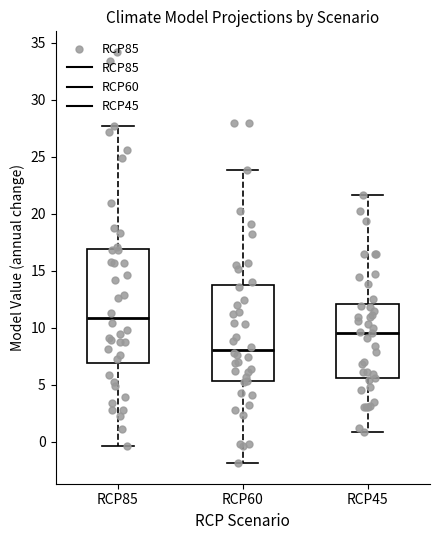

Reading left to right, transcribe this box plot: for each box, give where its median line is, the range the box spans, and where its two whiskers end, as read against the y-axis. The values are not printed on the chart, so give them approximately, as read against the axis.

RCP85: median 11.0, box 7.0 to 17.0, whiskers -0.5 to 27.5
RCP60: median 8.0, box 5.5 to 13.5, whiskers -2.0 to 24.0
RCP45: median 9.5, box 5.5 to 12.0, whiskers 1.0 to 21.5